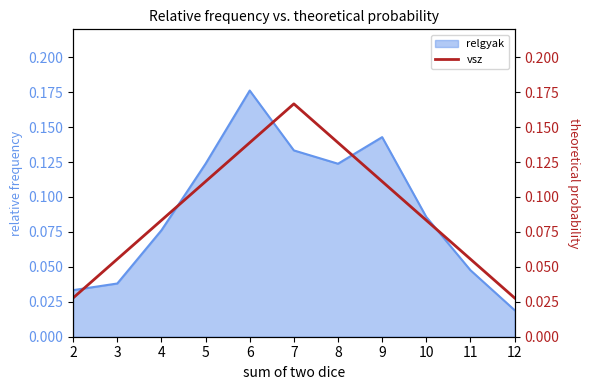

Which category has the lowest value in the relgyak series?

12